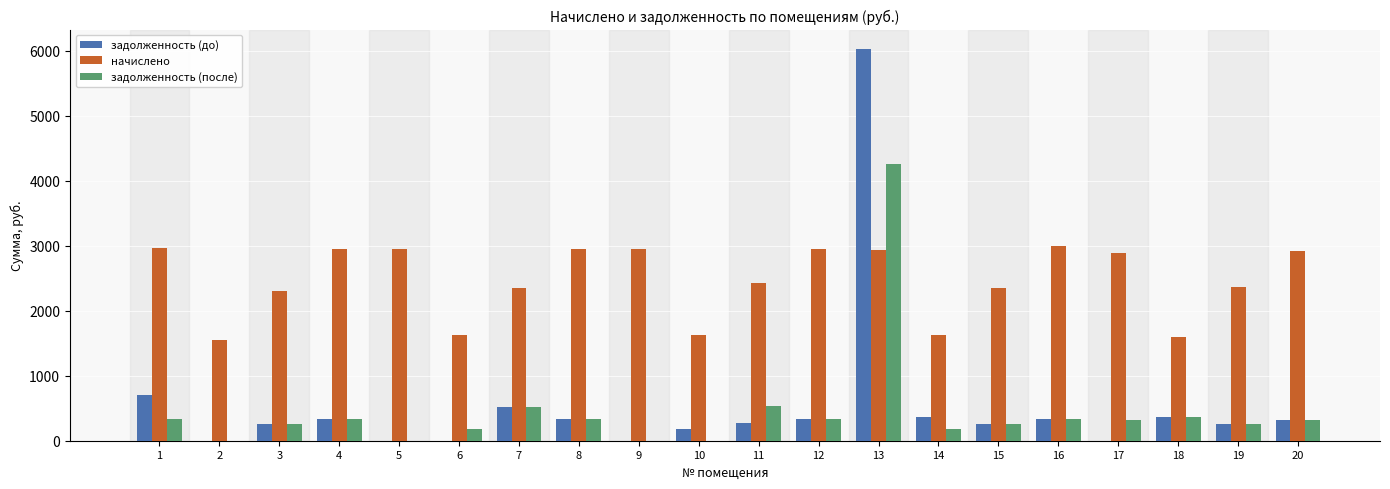

Read the задолженность (после) value at 11.

537.4